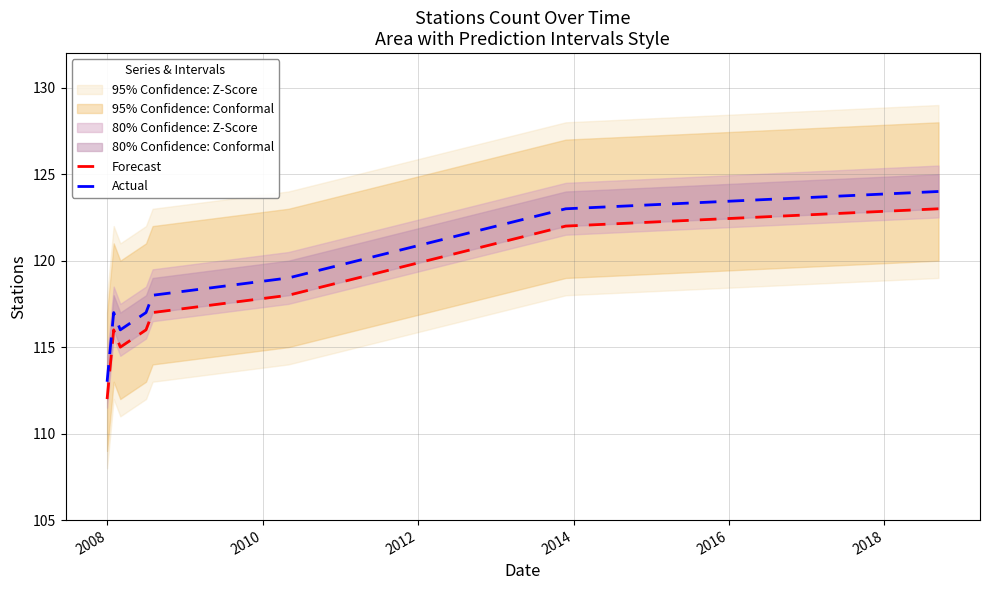

List the series in order of their overall mean, lowest first.

Forecast, Actual